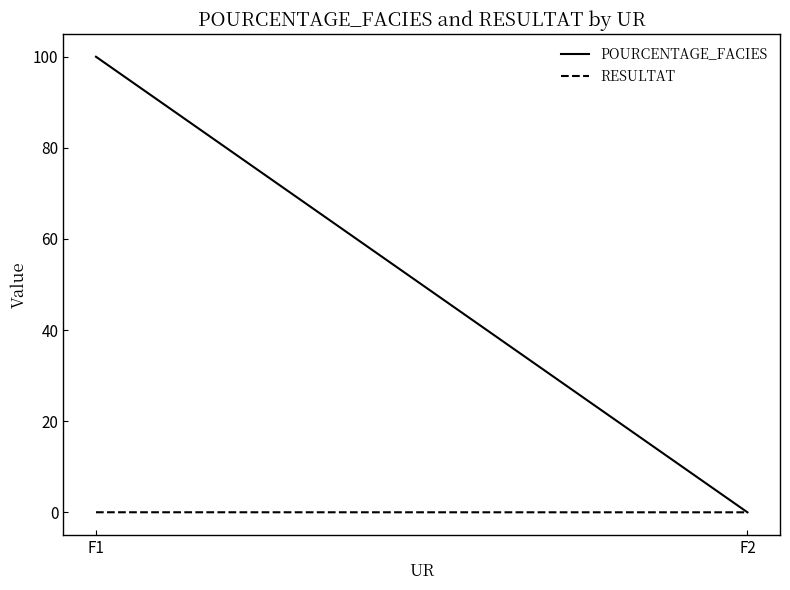

Which series has the widest spread of values?

POURCENTAGE_FACIES